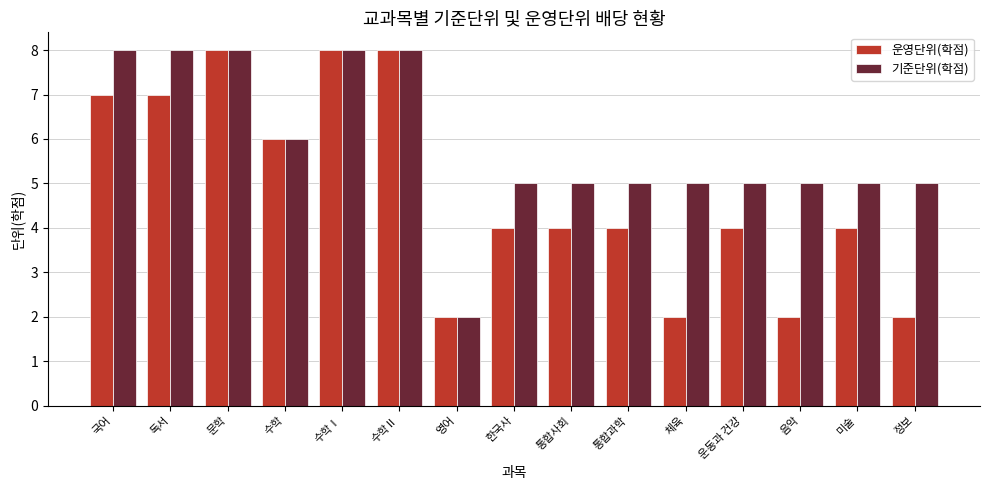

What value does the 기준단위(학점) series have at 수학?

6